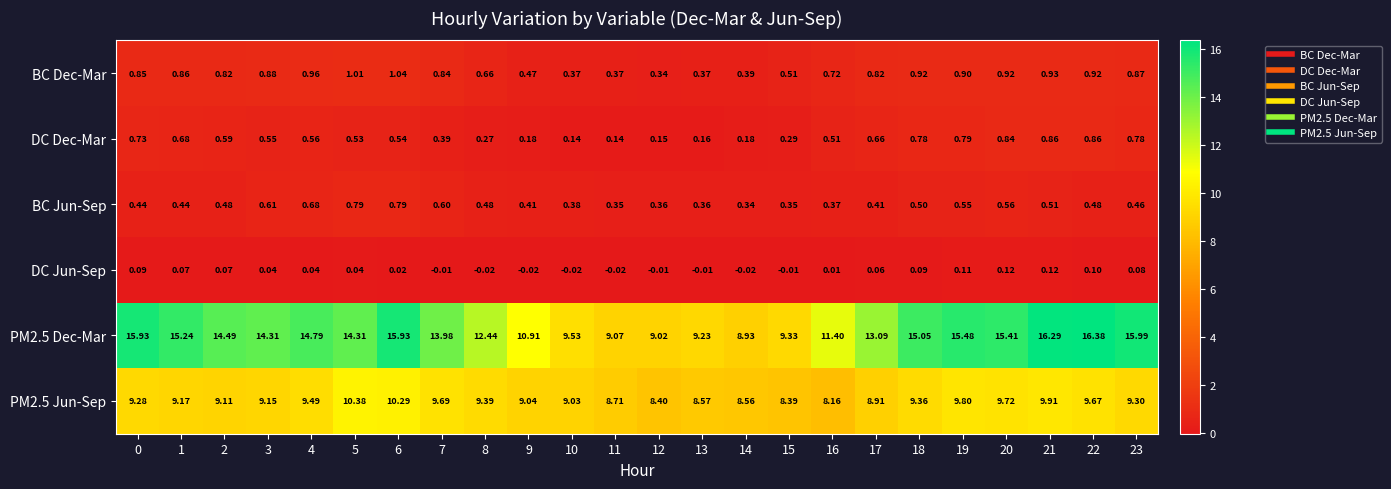

Is the value of DC Dec-Mar at 19 greater than the value of BC Jun-Sep at 21?

Yes